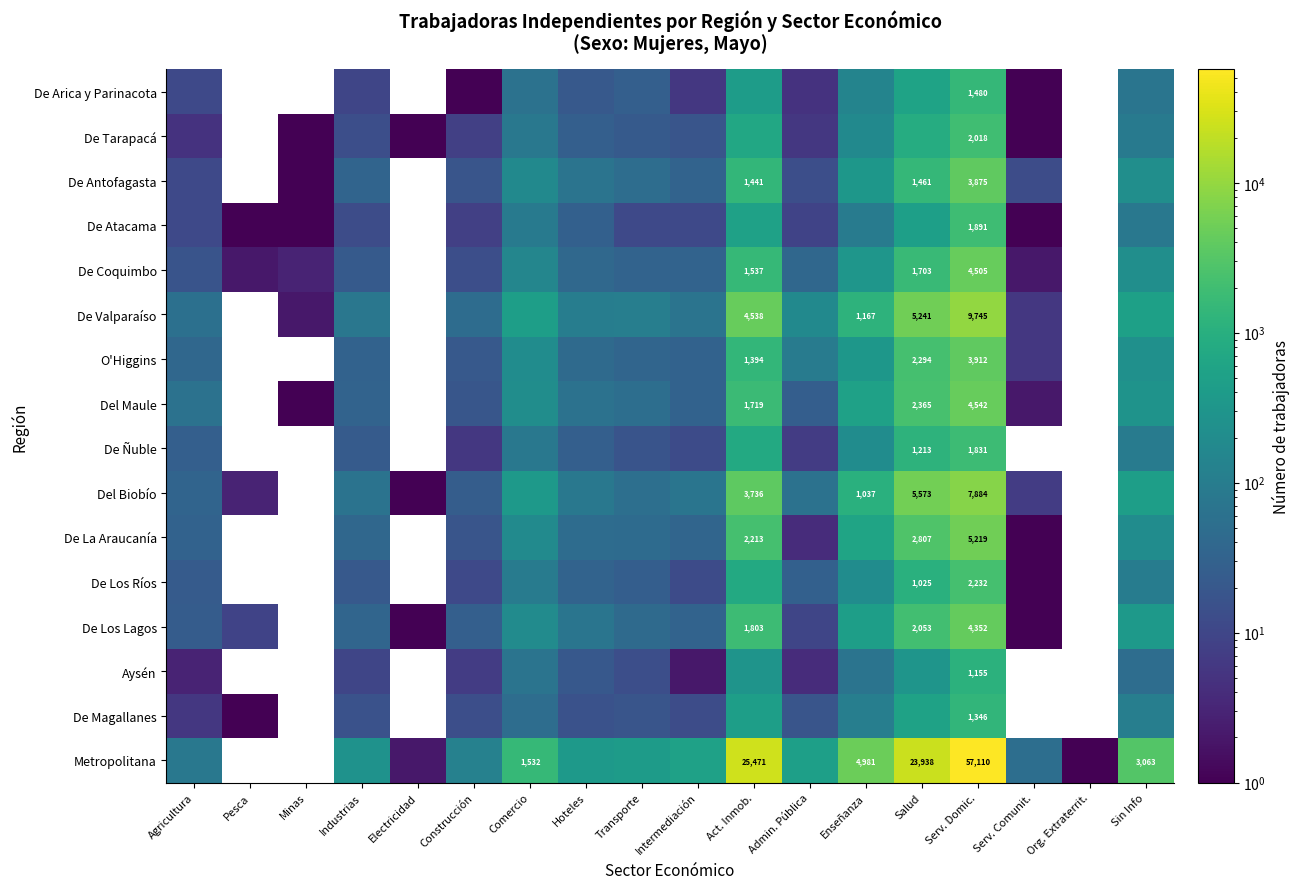

The Del Biobío series shows 1433 at Enseñanza. True or false?

False